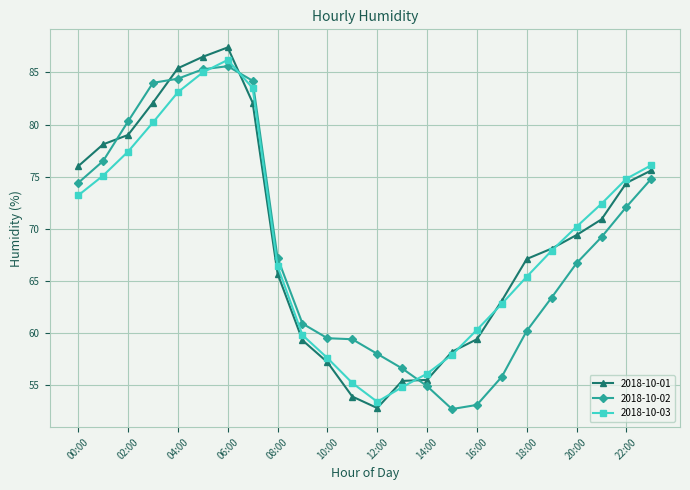

Which series has the widest spread of values?

2018-10-01